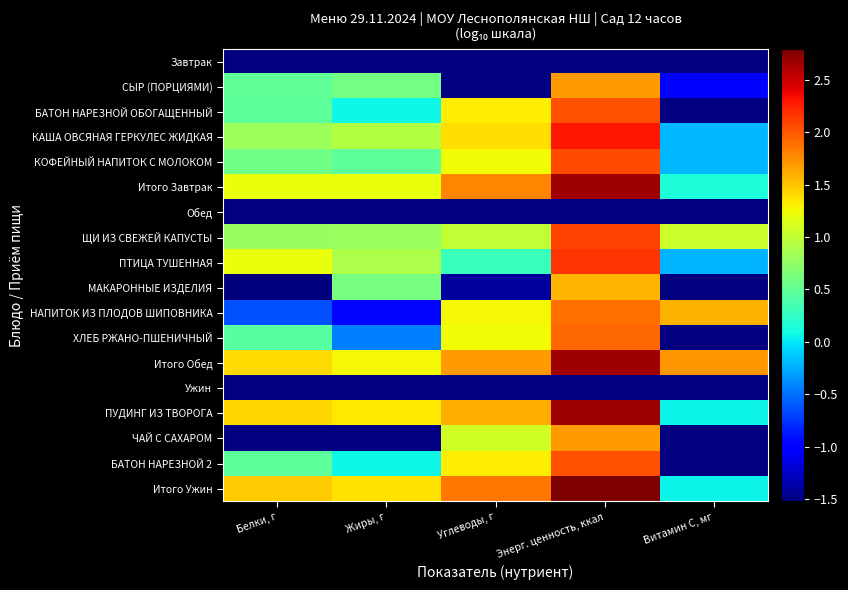

What is the greatest value displayed?

2.8